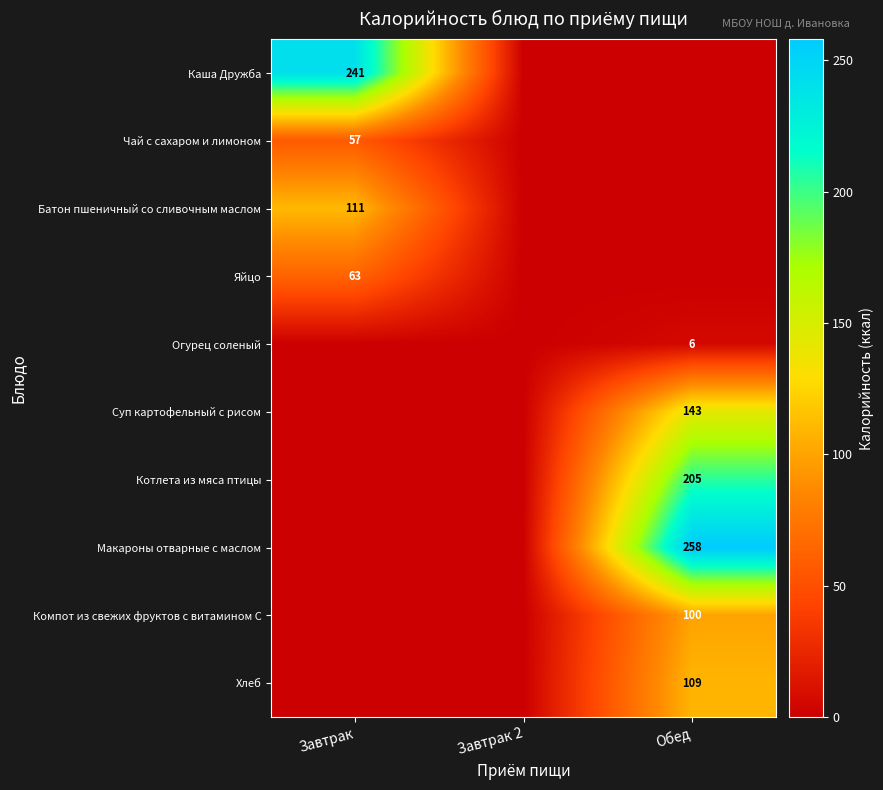

Is it true that Огурец соленый equals 3 at Обед?

False